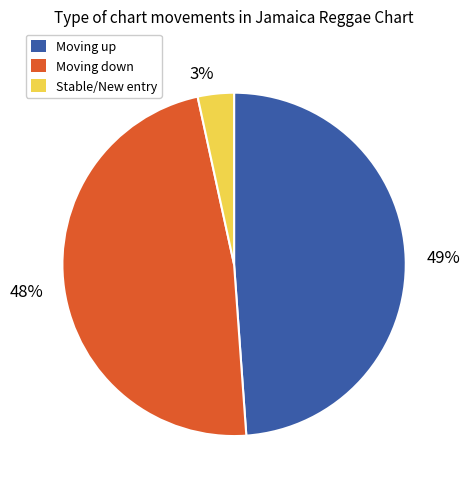

To the nearest percent, what percentage of the pie is 49%?

49%